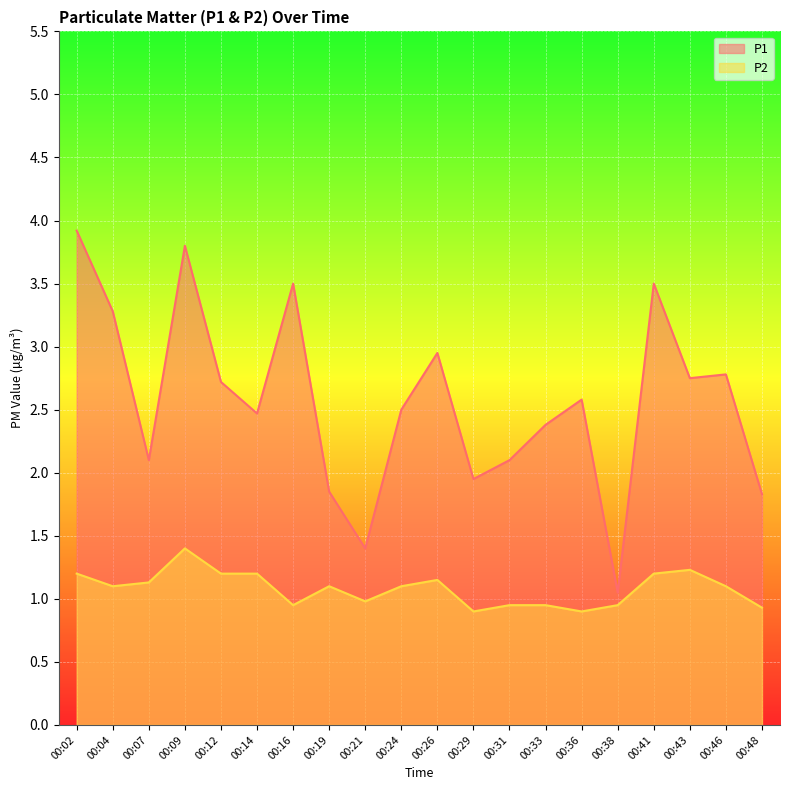

The value of P1 at 00:02 is 1.6. True or false?

False